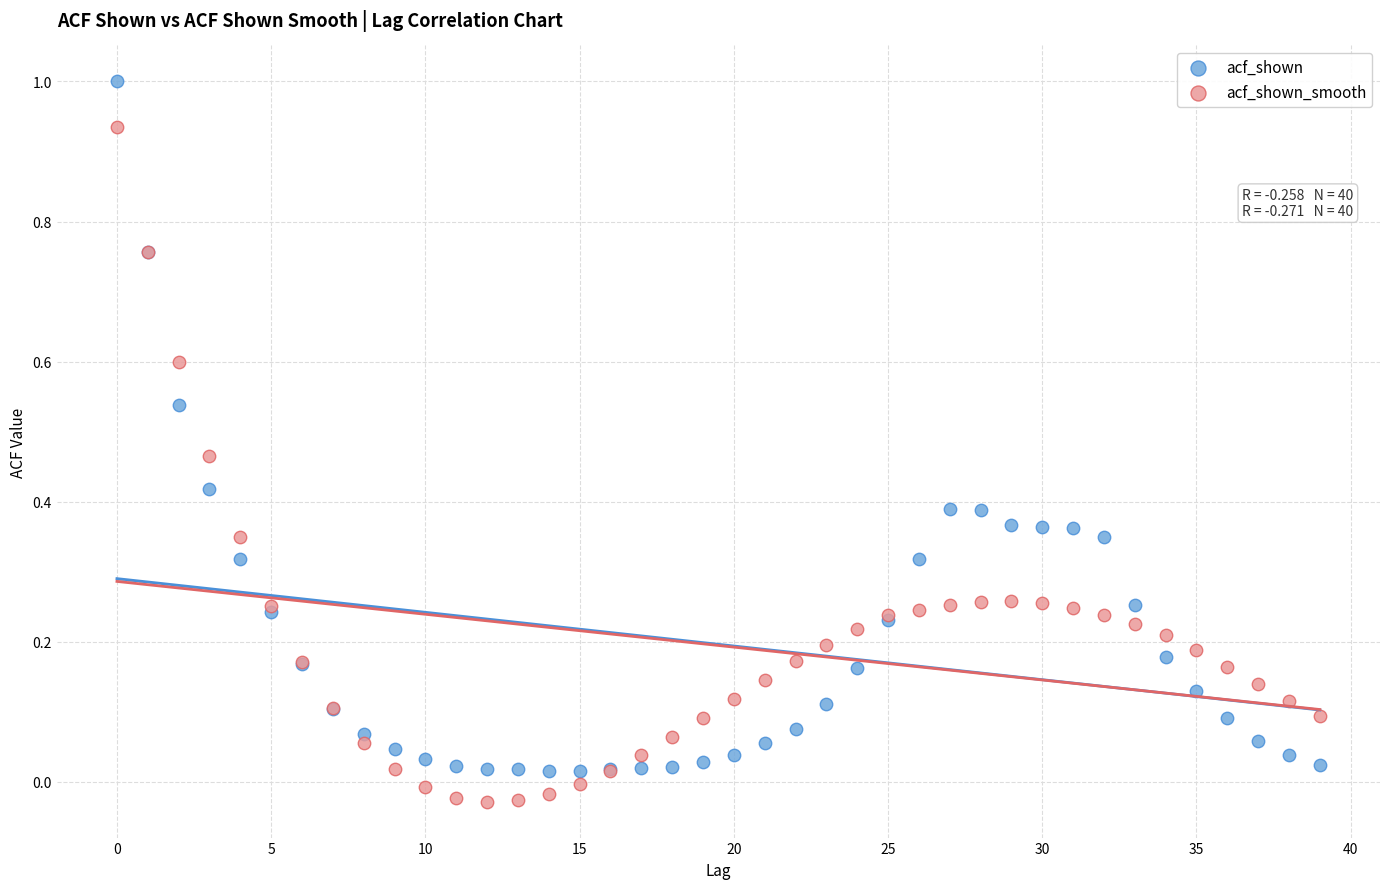

Which series has the largest Y range (max minus min)?

acf_shown